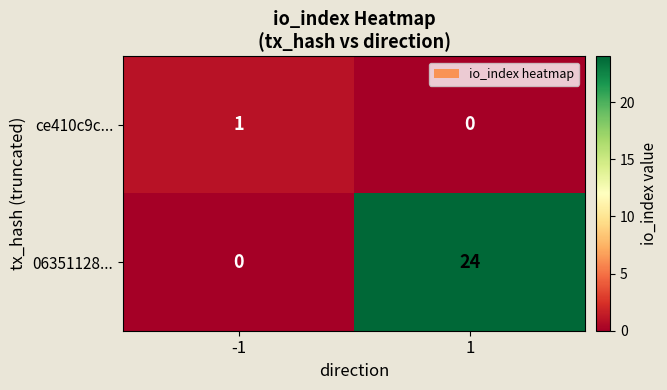

Between -1 and 1, which series saw the biggest shift?

06351128...